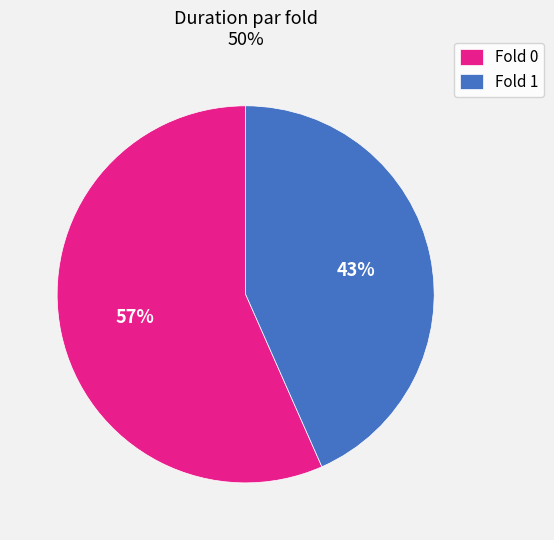

To the nearest percent, what portion does Fold 1 represent?

43%